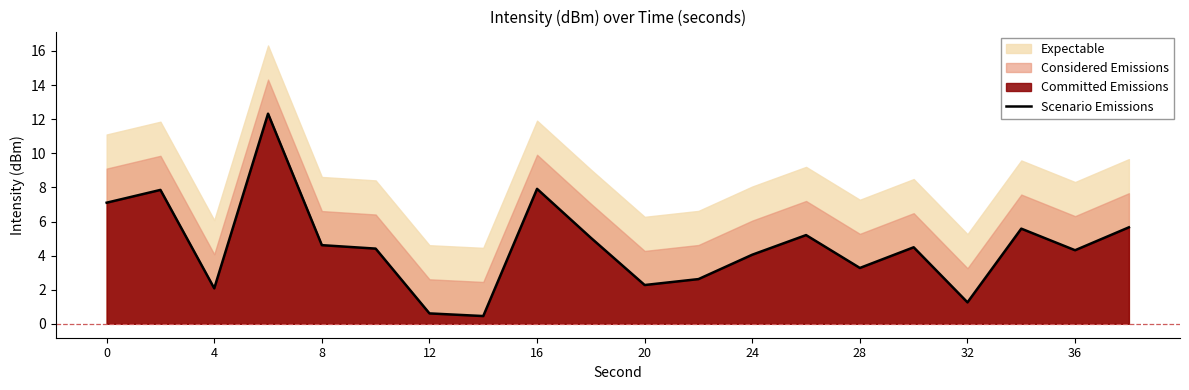

What is the minimum value for Scenario Emissions?

0.5